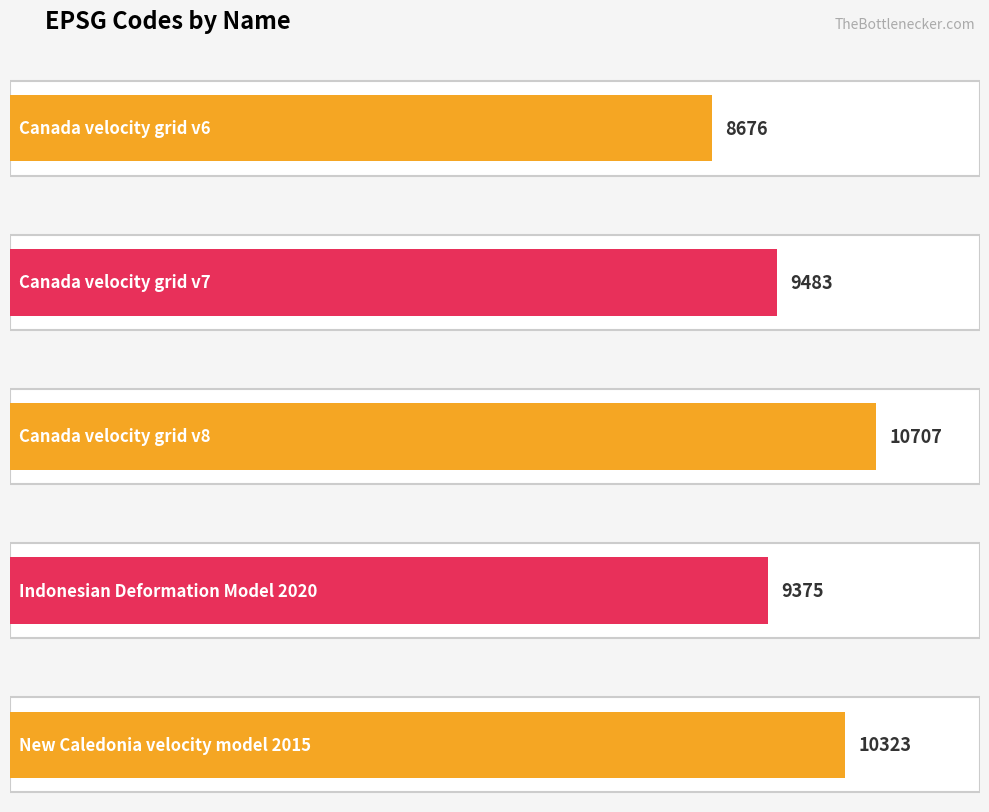

Rank the categories by value from highest to lowest.

Canada velocity grid v8, New Caledonia velocity model 2015, Canada velocity grid v7, Indonesian Deformation Model 2020, Canada velocity grid v6